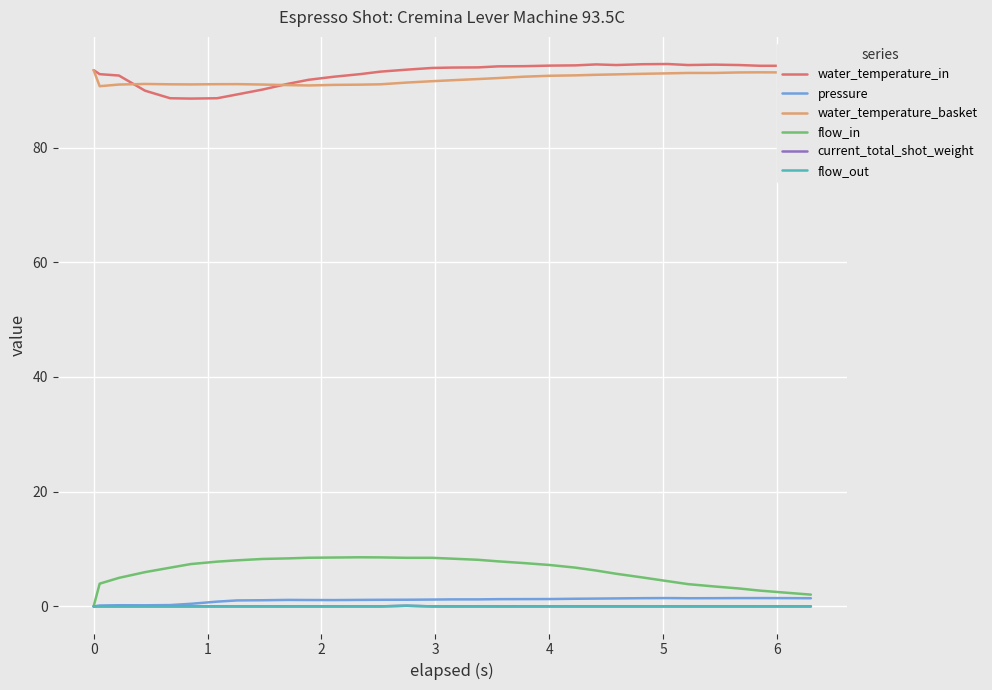

True or false: flow_out and water_temperature_basket cross at least once.

False